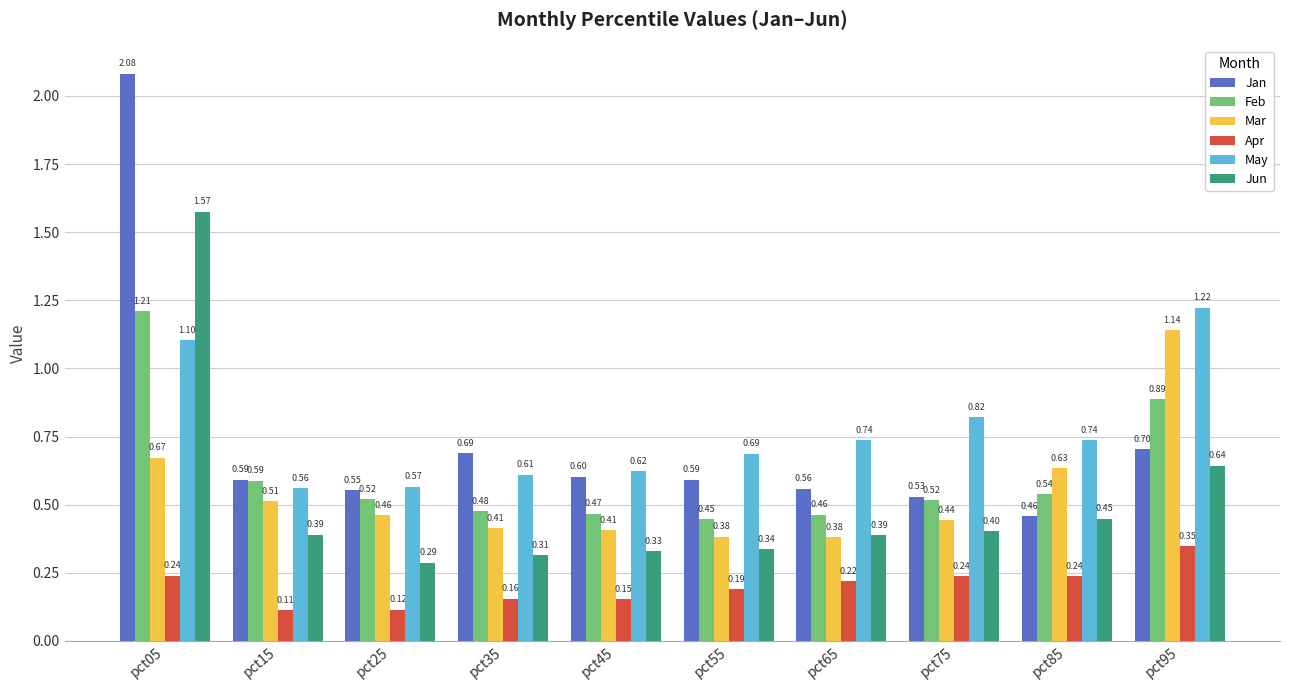

Between pct75 and pct85, which series saw the biggest shift?

Mar